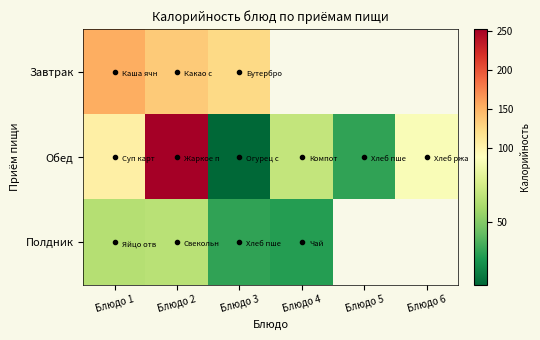

Which has a higher value, Блюдо 5 or Блюдо 4?

Блюдо 4